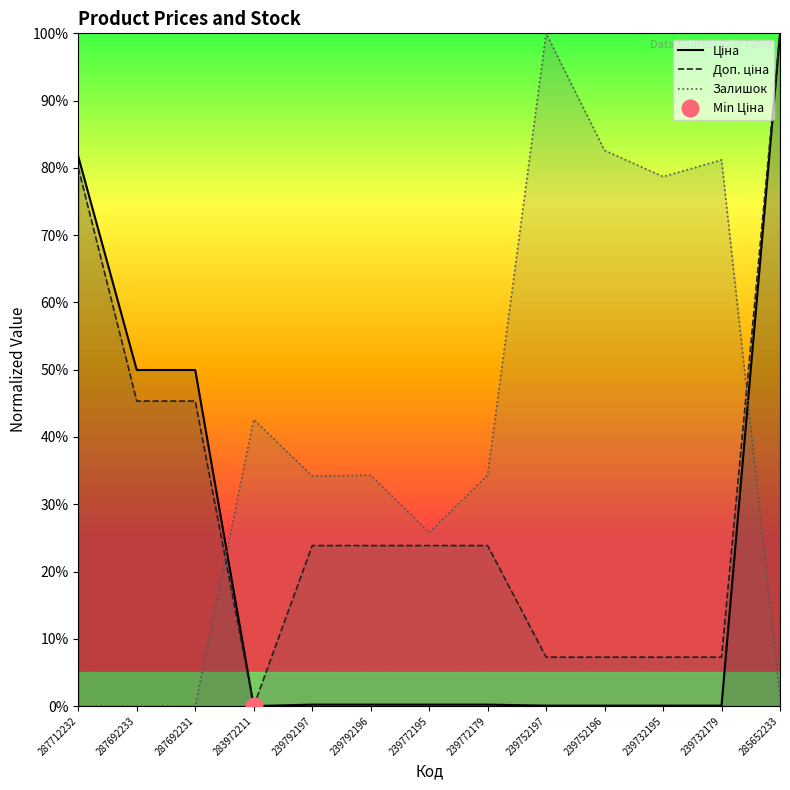

True or false: Доп. ціна has a value of 22.0 at 287692231.

False